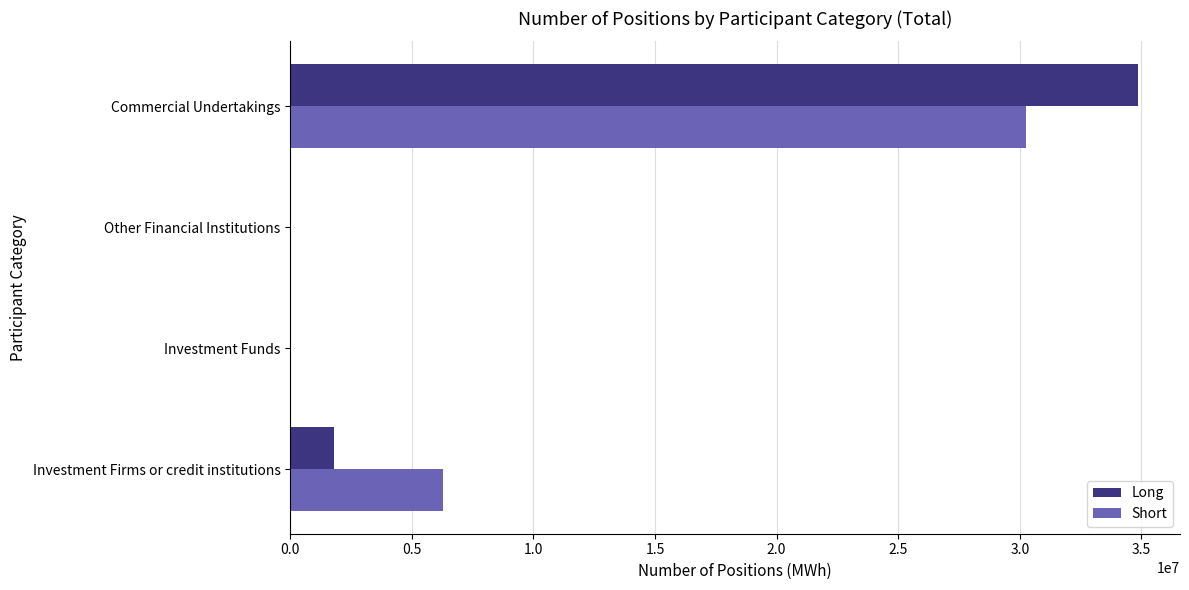

Count the Short values in the range 0 to 30273484.

4